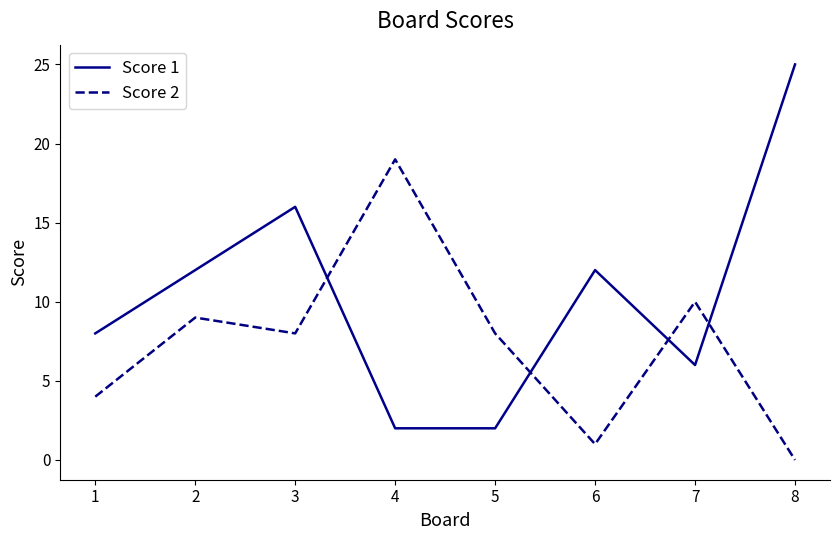

Rank the series at 3 from lowest to highest value.

Score 2, Score 1